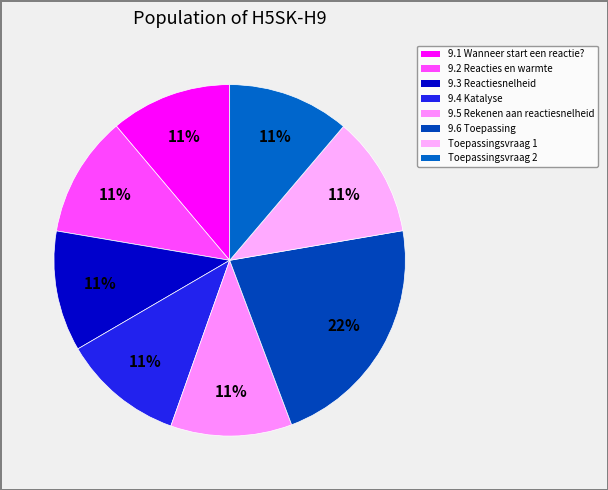

Does any single category account for the majority?

No